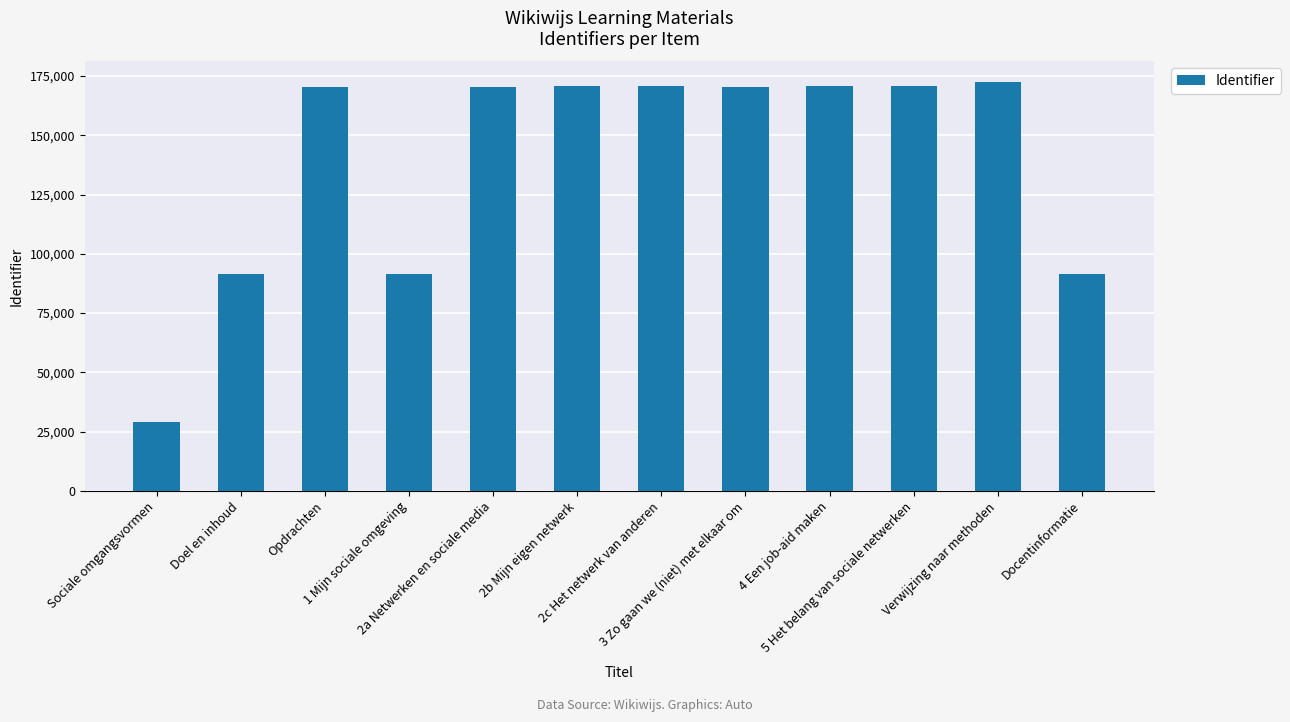

What is the minimum value shown in the chart?

28948